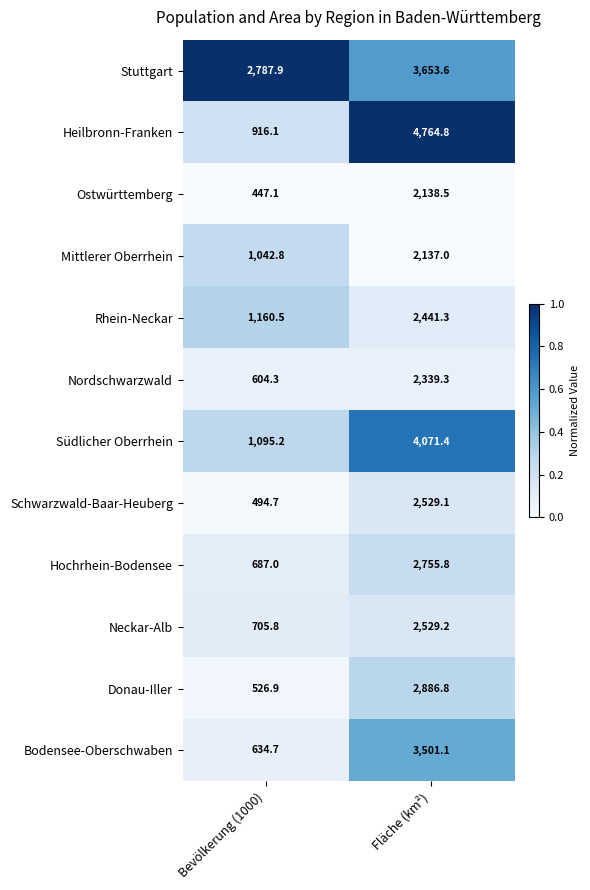

At which category is the sum across all series the highest?

Fläche (km²)